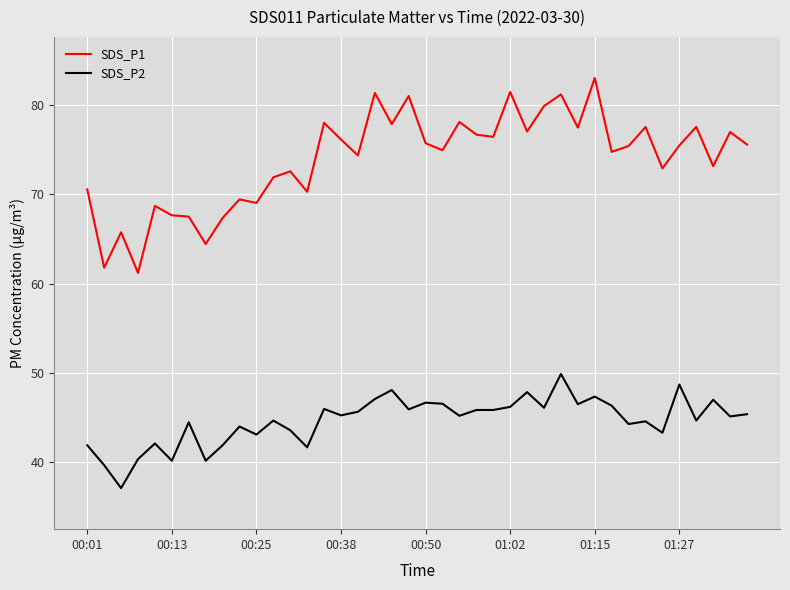

Which series has the largest range (max minus min)?

SDS_P1